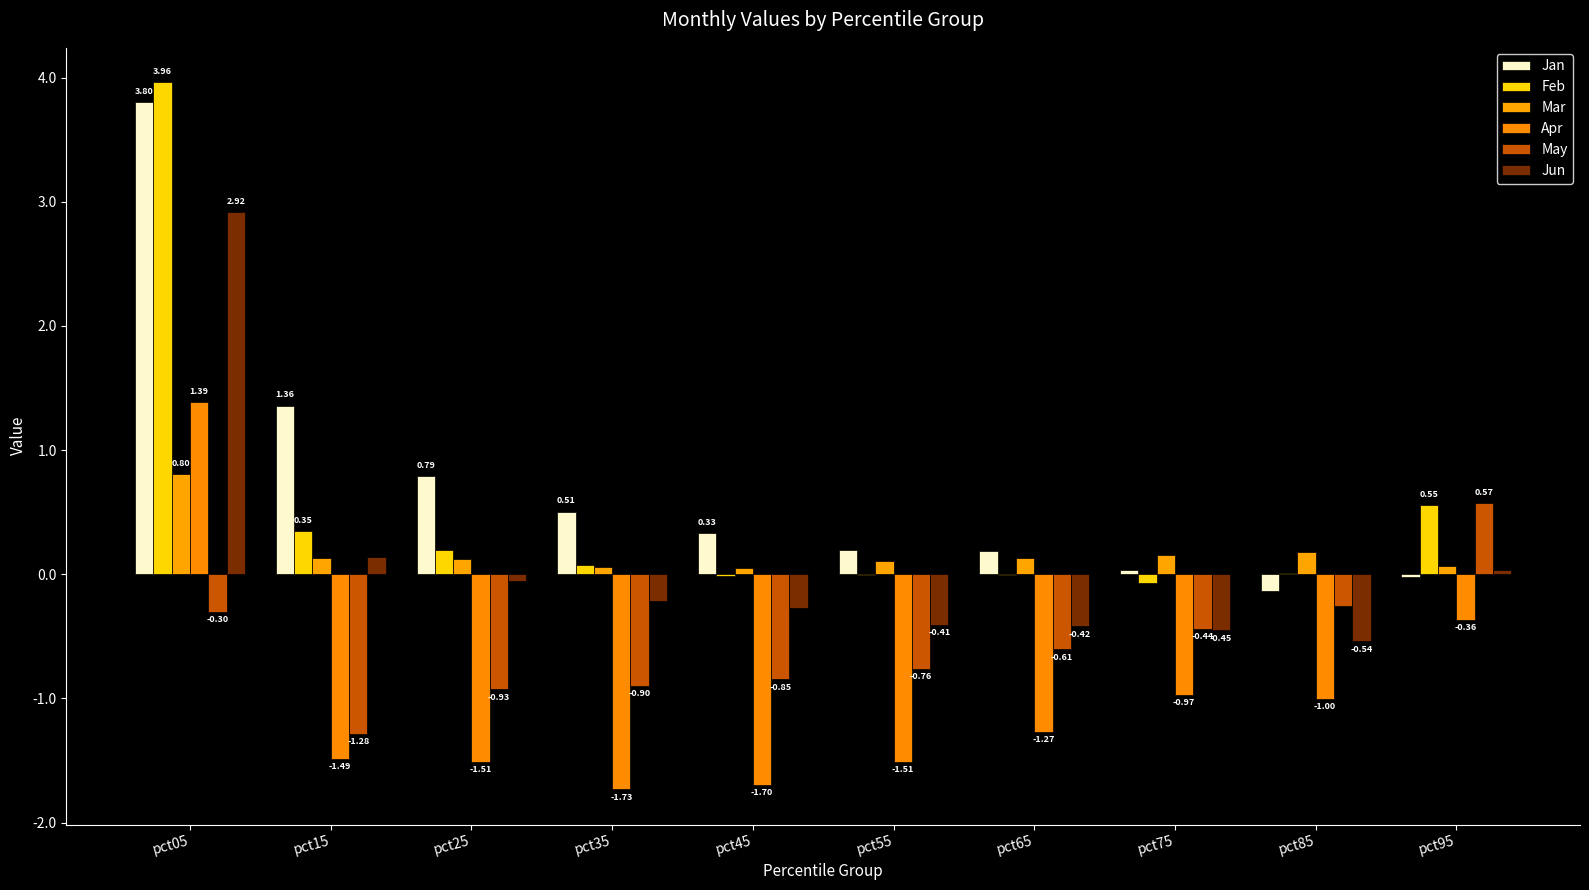

Are the bars grouped side by side (vs. stacked)?

Yes